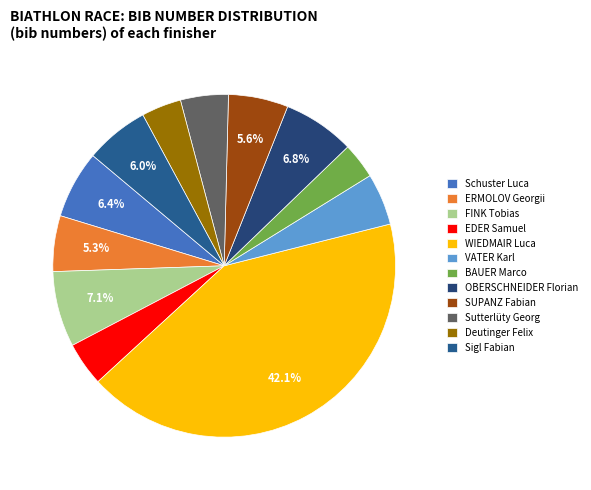

To the nearest percent, what is the difference between the SUPANZ Fabian and Deutinger Felix slice percentages?

2%